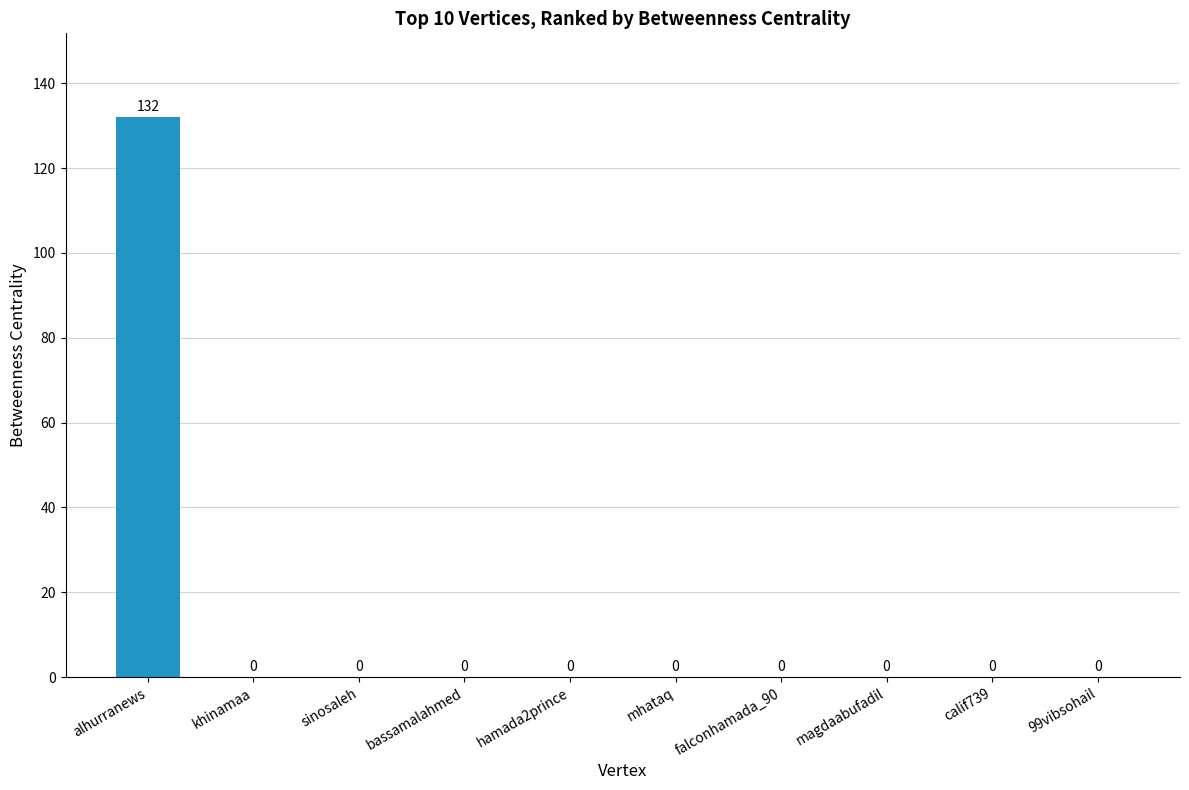

Reading left to right, list all the values displayed in this chart.

alhurranews=132	khinamaa=0	sinosaleh=0	bassamalahmed=0	hamada2prince=0	mhataq=0	falconhamada_90=0	magdaabufadil=0	calif739=0	99vibsohail=0